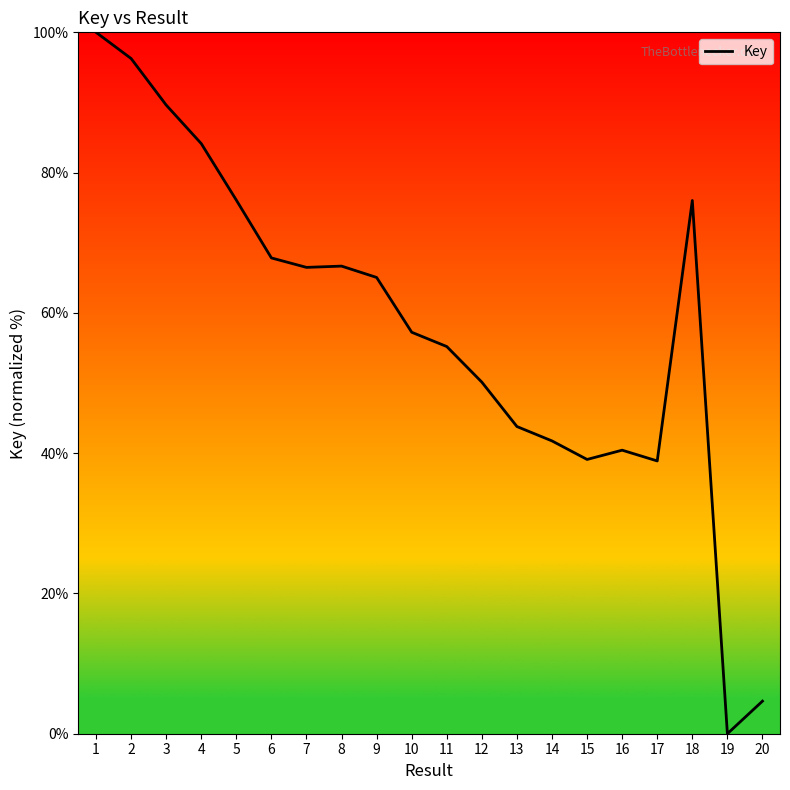

The chart shows a value of 8.0 at 20. True or false?

False